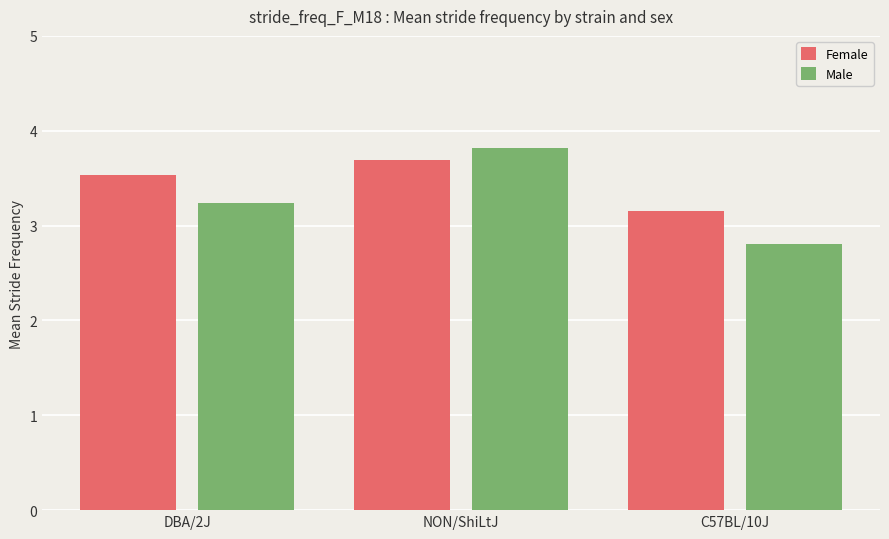

What is the spread (max minus min) of values at NON/ShiLtJ?

0.1